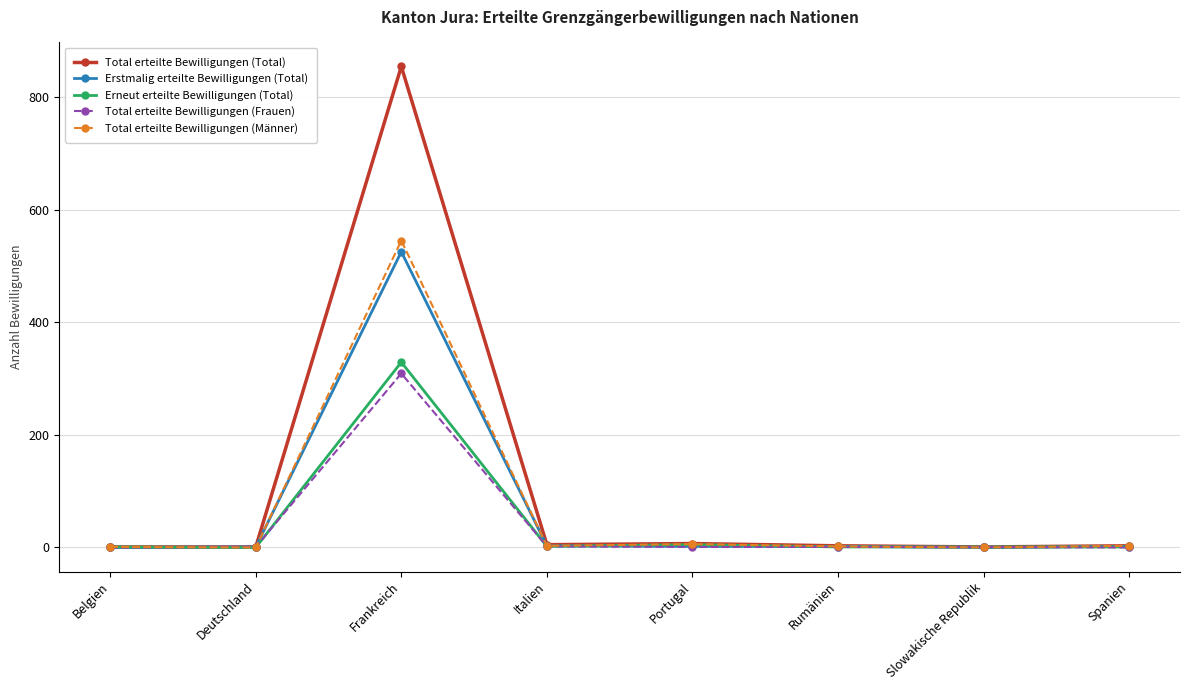

Where is the first local maximum for Erneut erteilte Bewilligungen (Total)?

Frankreich